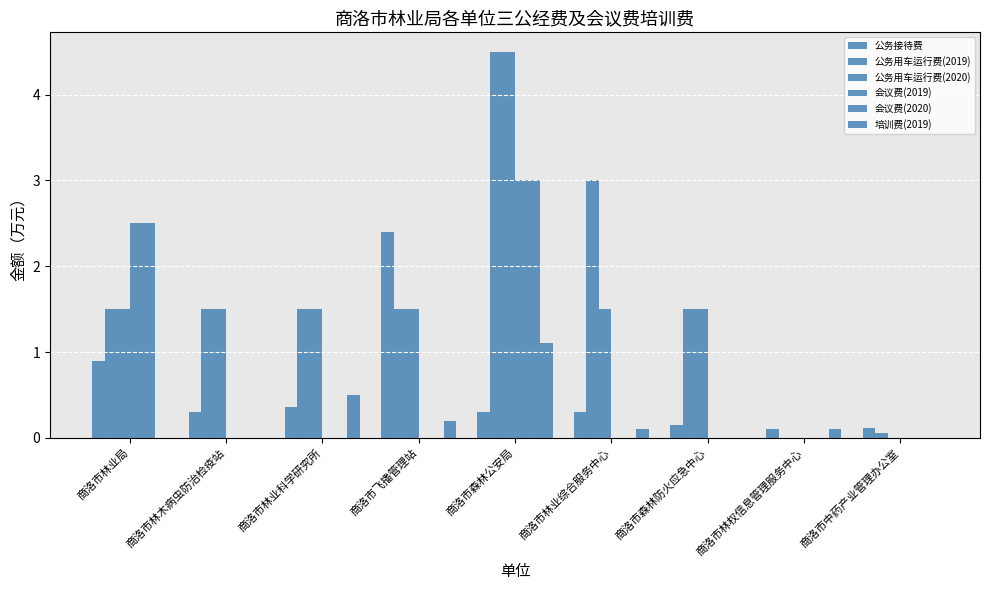

Between 商洛市森林防火应急中心 and 商洛市森林公安局, which is larger?

商洛市森林公安局